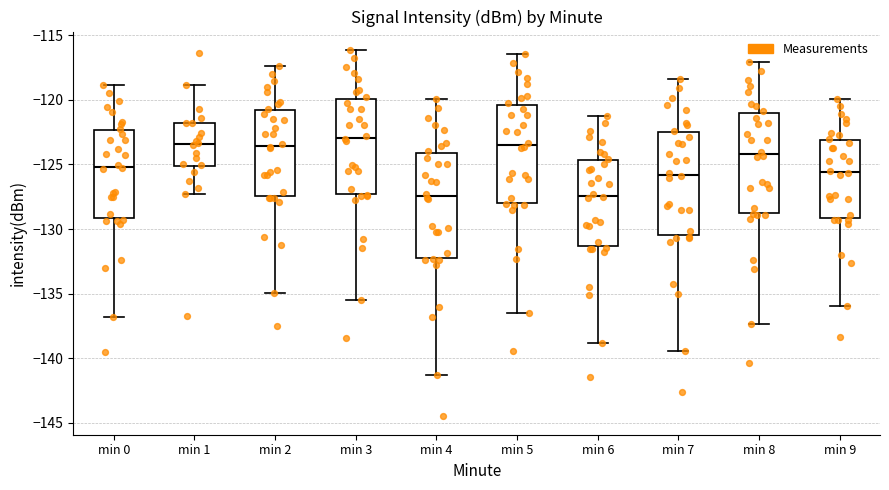

Reading left to right, read every box against the y-axis: the position of its median line, the range the box covers, and the ends of its whiskers. The values are not printed on the chart, so give them approximately, as read against the axis.

min 0: median -125.0, box -129.0 to -122.5, whiskers -137.0 to -119.0
min 1: median -123.5, box -125.0 to -122.0, whiskers -127.5 to -119.0
min 2: median -123.5, box -127.5 to -121.0, whiskers -135.0 to -117.5
min 3: median -123.0, box -127.5 to -120.0, whiskers -135.5 to -116.0
min 4: median -127.5, box -132.0 to -124.0, whiskers -141.5 to -120.0
min 5: median -123.5, box -128.0 to -120.5, whiskers -136.5 to -116.5
min 6: median -127.5, box -131.5 to -124.5, whiskers -139.0 to -121.0
min 7: median -126.0, box -130.5 to -122.5, whiskers -139.5 to -118.5
min 8: median -124.0, box -128.5 to -121.0, whiskers -137.5 to -117.0
min 9: median -125.5, box -129.0 to -123.0, whiskers -136.0 to -120.0